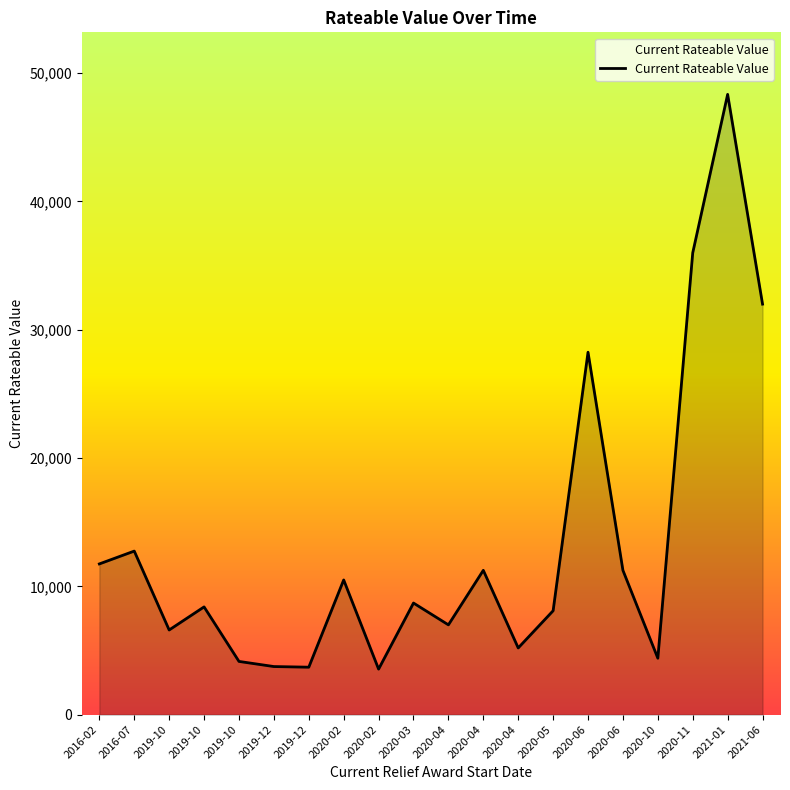

How many lines are shown in the chart?

1